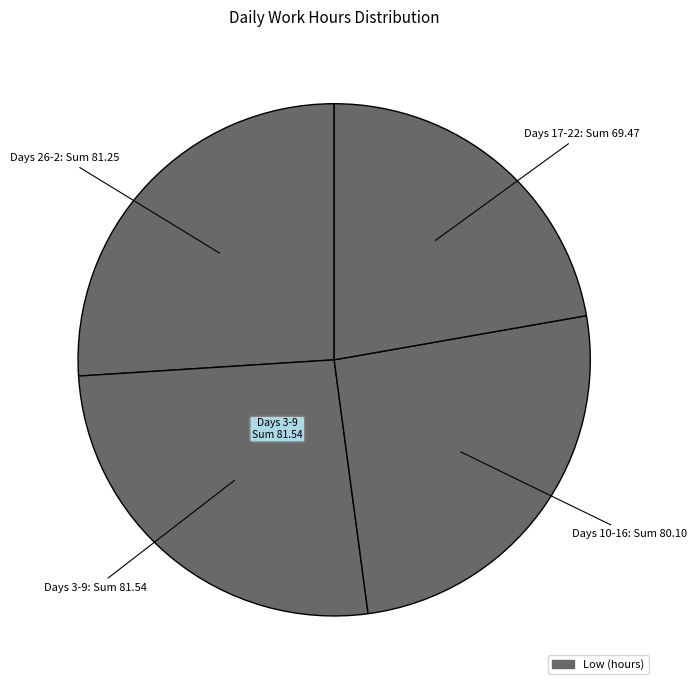

How many segments does this pie chart have?

4